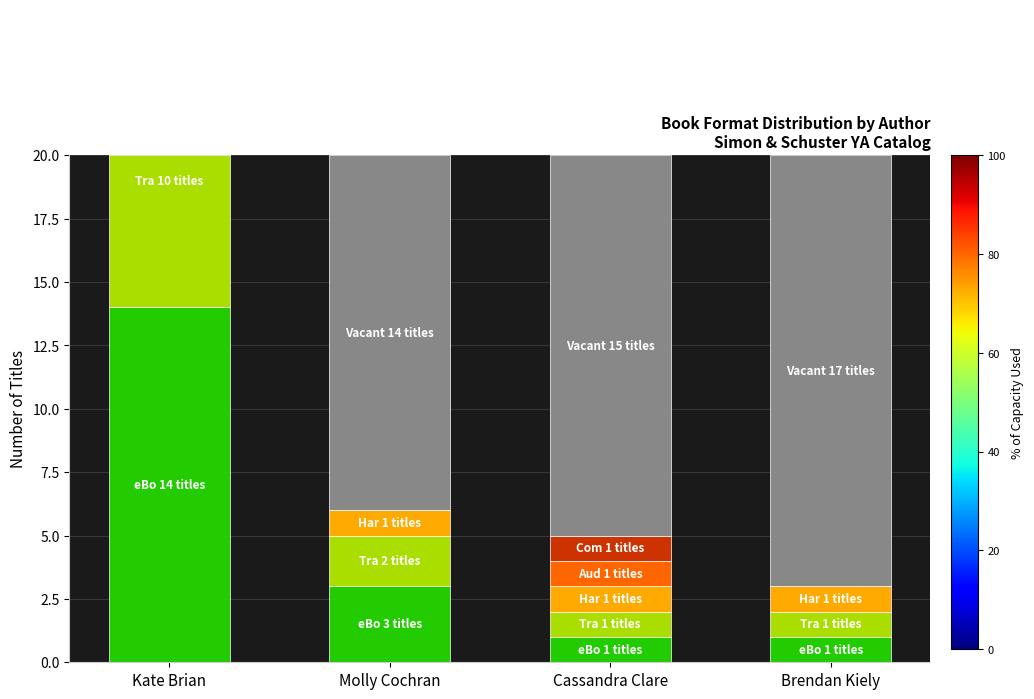

Which label corresponds to the largest value in the chart?

Brendan Kiely